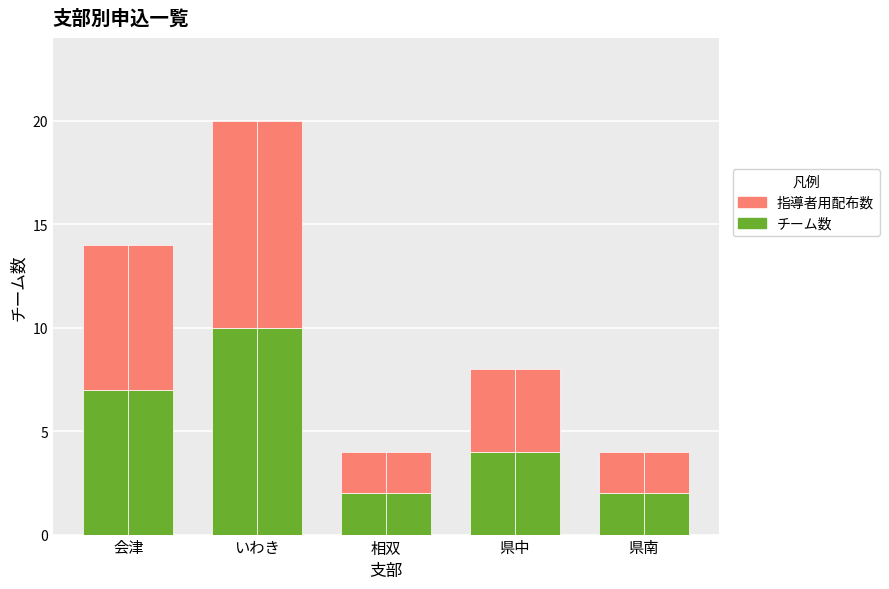

At which label does 指導者用配布数 reach its peak?

いわき